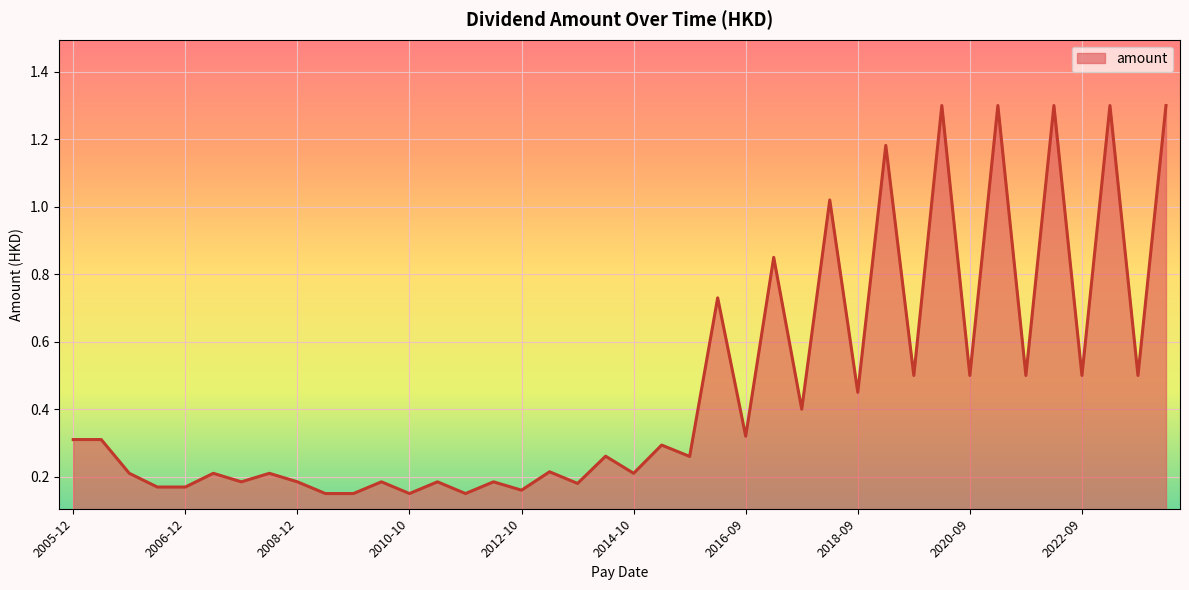

What is the maximum value shown in the chart?

1.3